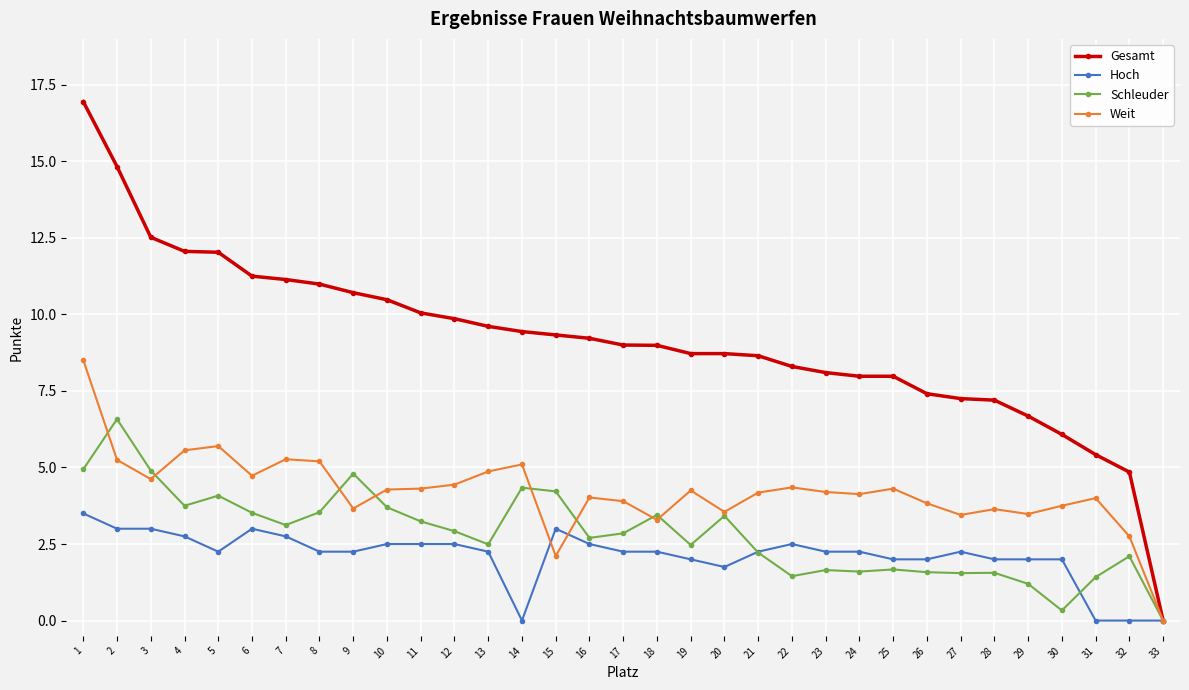

Which series has the largest total across all categories?

Gesamt